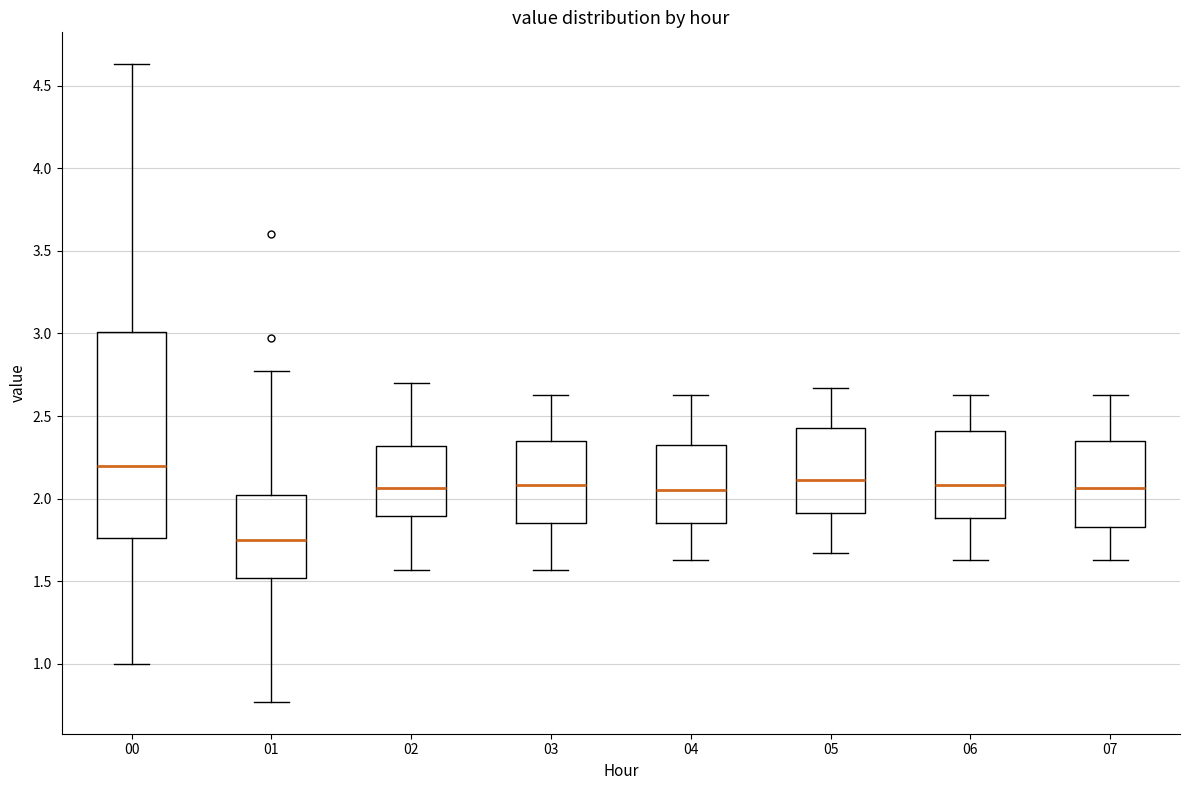

Which box's median line is the lowest?

01